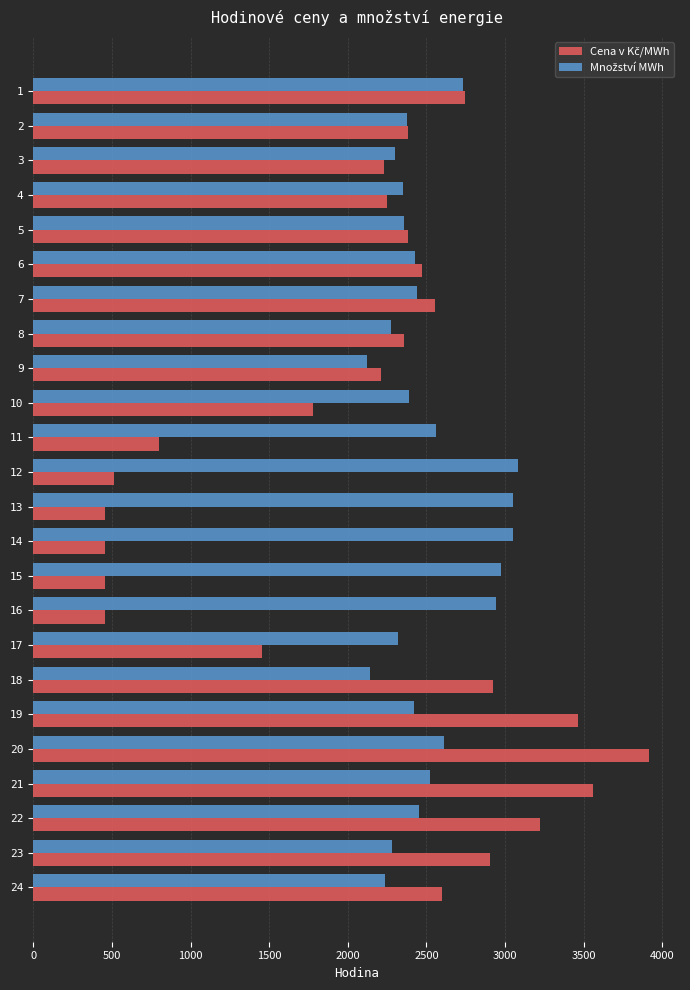

Count the number of data series in this chart.

2